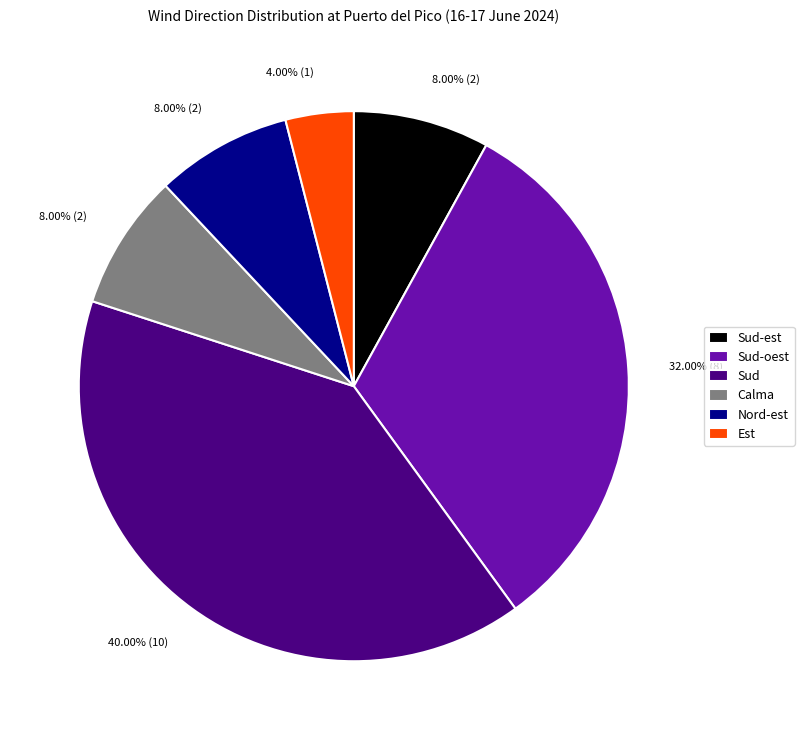

What is the ratio of the value at Sud to the value at Sud-est?

5.0